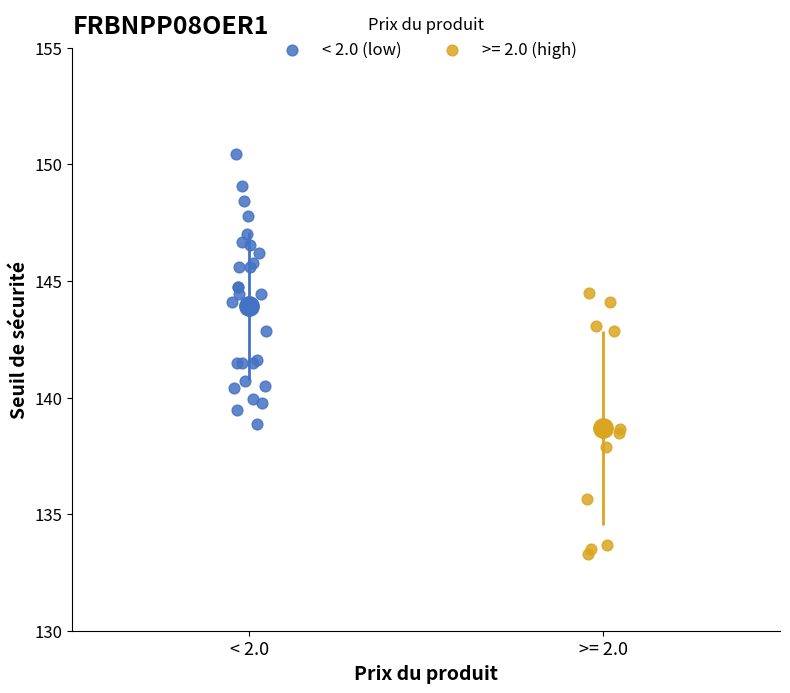

Which series contains the highest Y value?

< 2.0 (low)